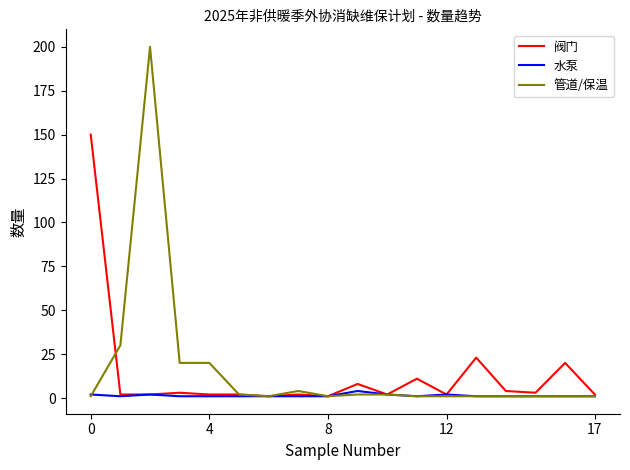

Rank the series by their maximum value, from lowest to highest.

水泵, 阀门, 管道/保温